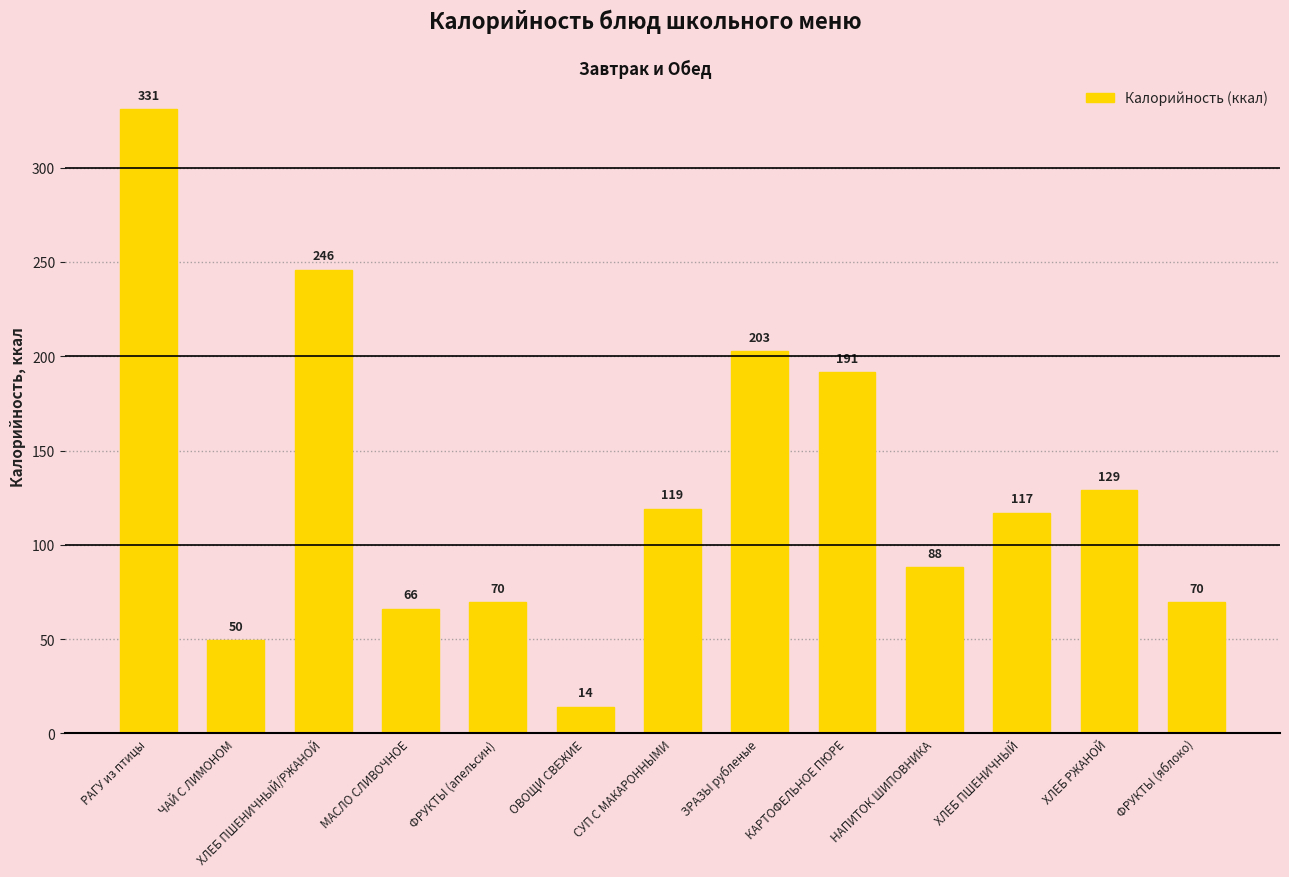

What is the greatest value displayed?

331.0